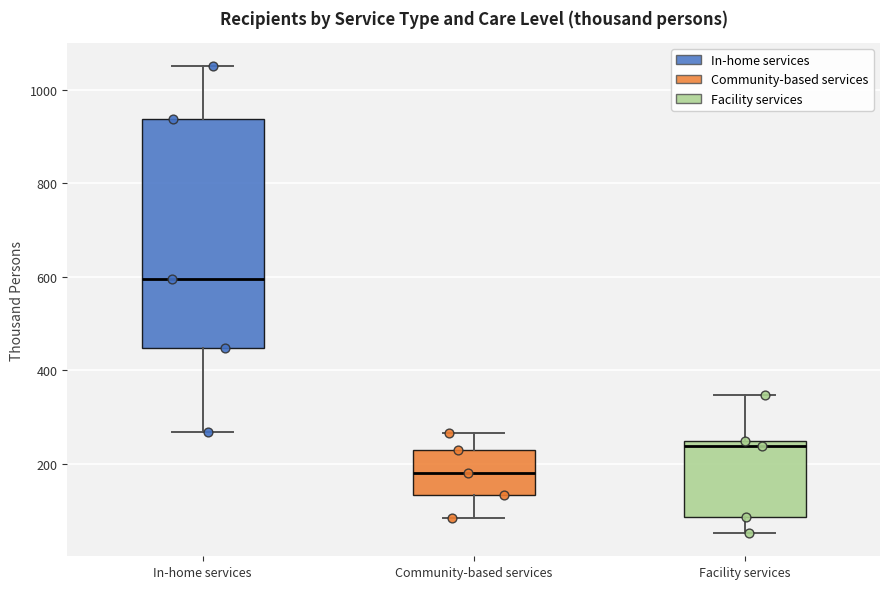

Which box's median line is the highest?

In-home services